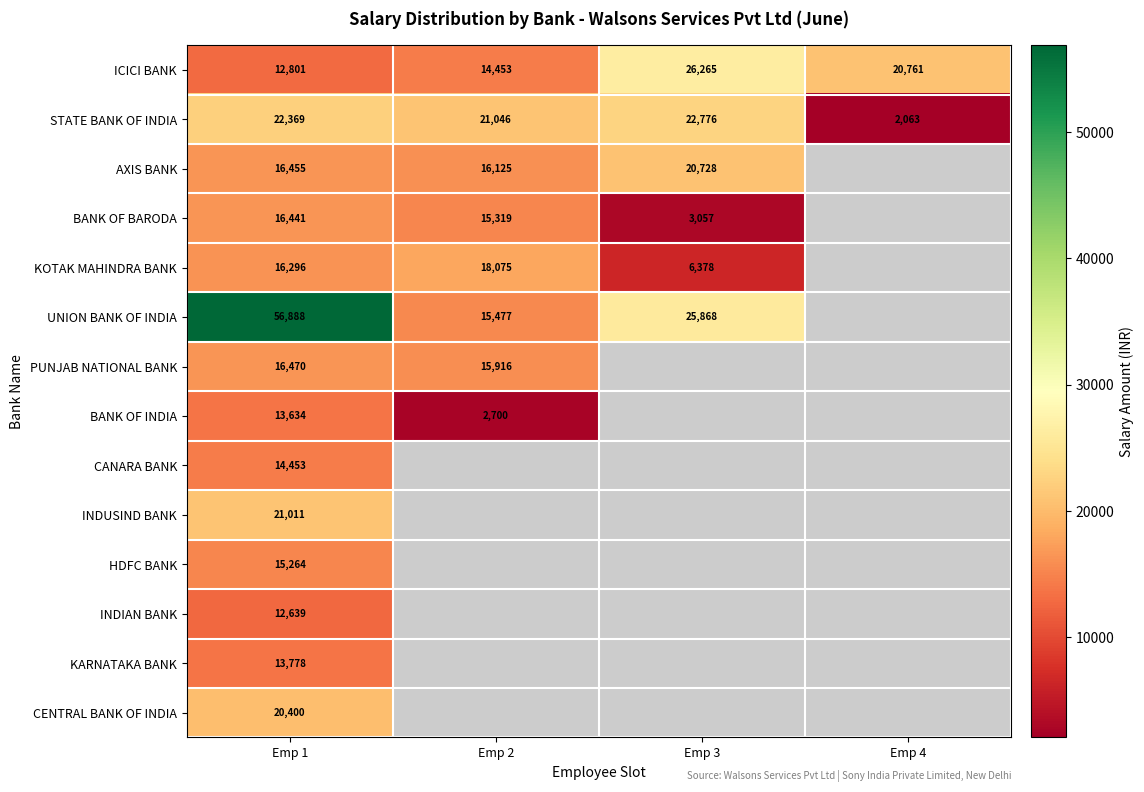

Count the number of categories in the chart.

4